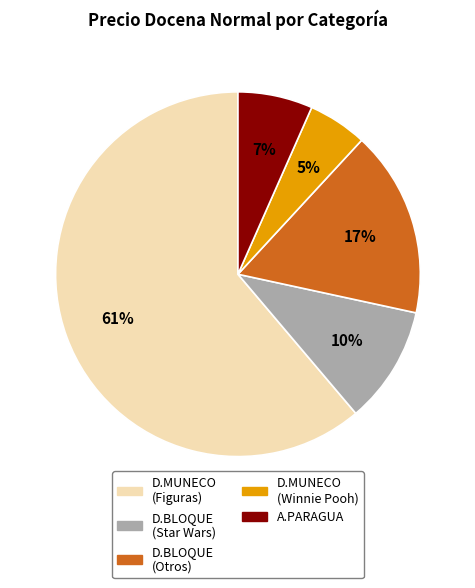

Which slice is the smallest?

D.MUNECO (Winnie Pooh)